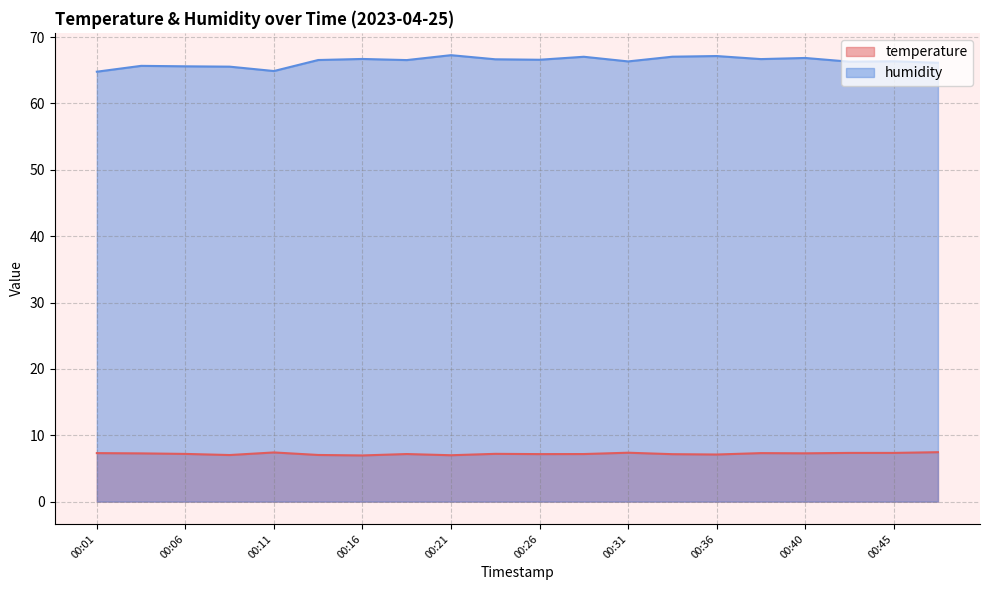

At how many categories does at least one series exceed 26?

20